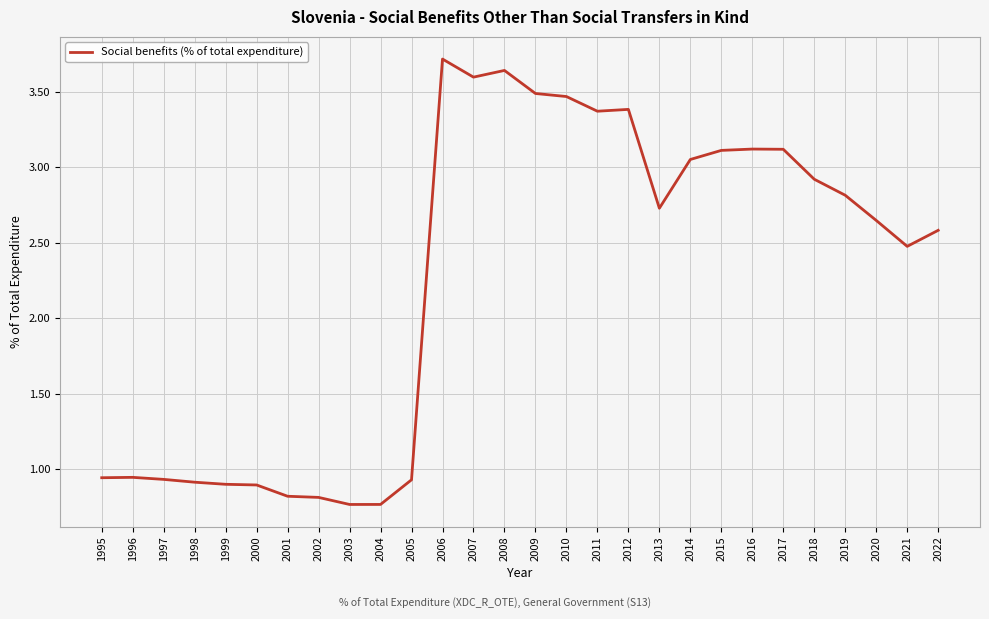

What is the change in value from 2003 to 2014?

+2.3